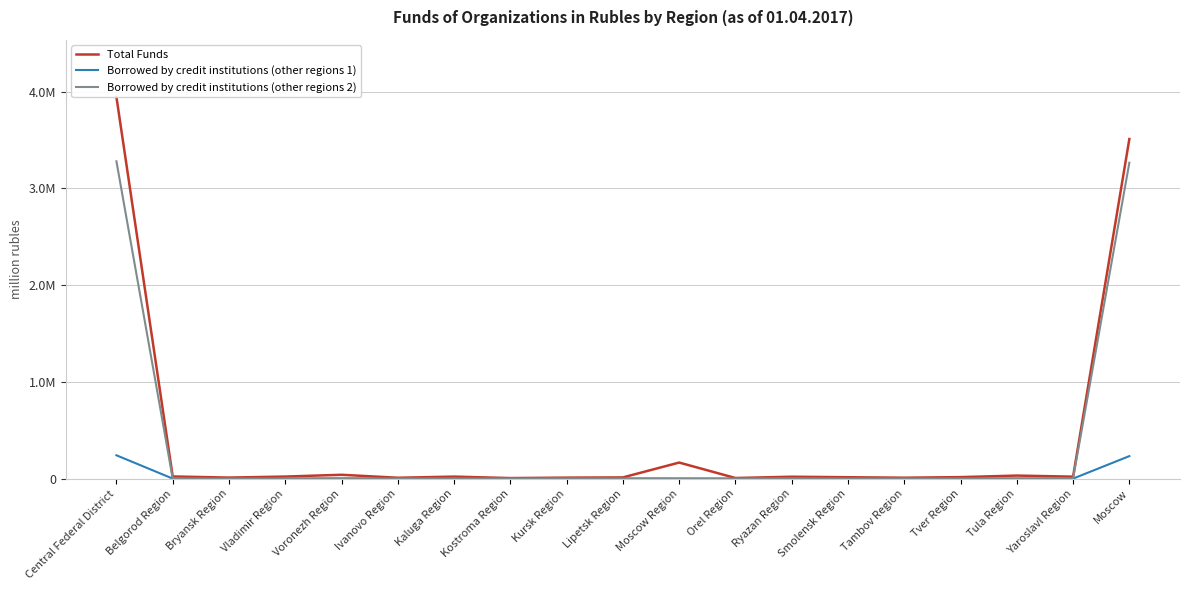

Where does the Borrowed by credit institutions (other regions 2) series first go above 754?

Central Federal District